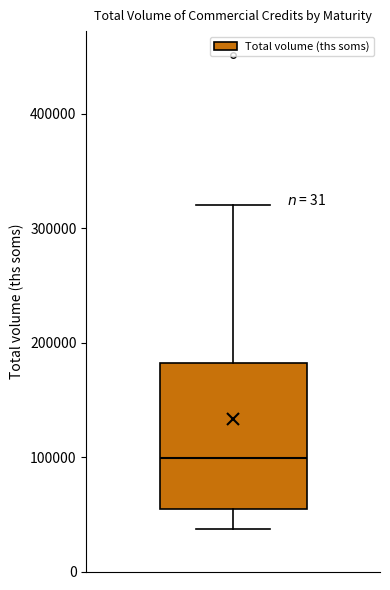

Transcribe this box plot: give where the median line is, the range the box spans, and where the two whiskers end, as read against the y-axis. The values are not printed on the chart, so give them approximately, as read against the axis.

median 100000, box 50000 to 180000, whiskers 40000 to 320000